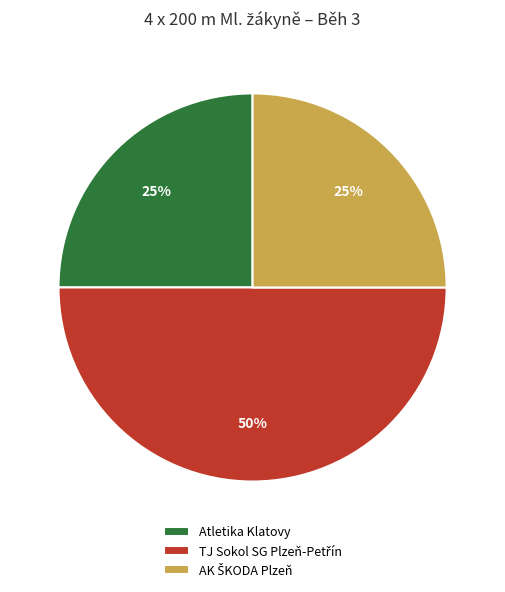

What percentage is the Atletika Klatovy slice, to the nearest percent?

25%